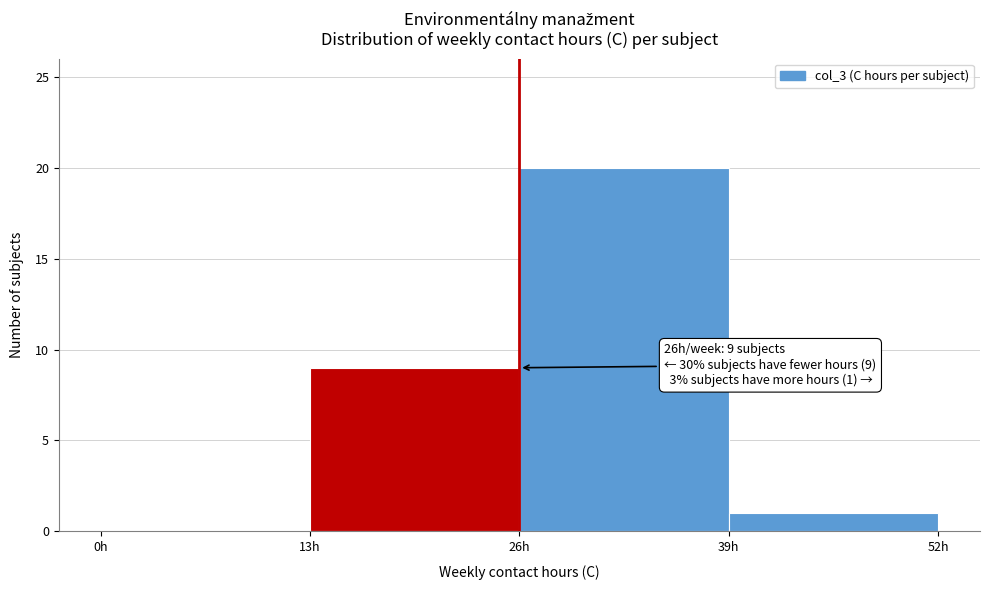

Over which range of the x-axis is the bar tallest?

26 to 39